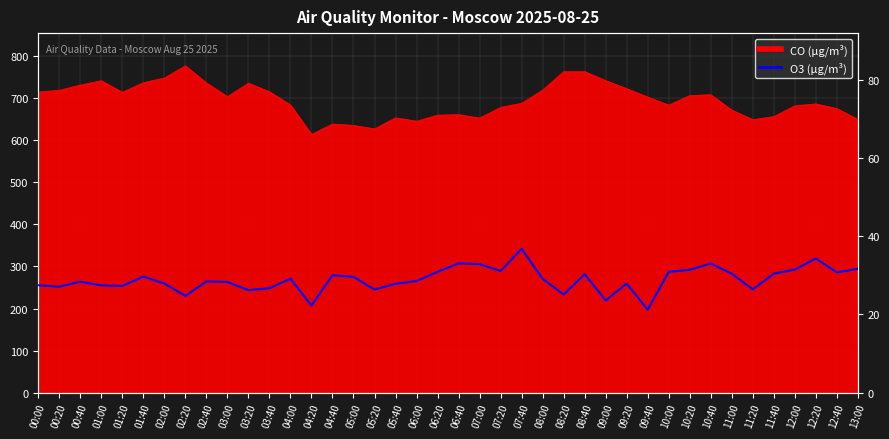

What is the label of the 11th point from the left?

03:20